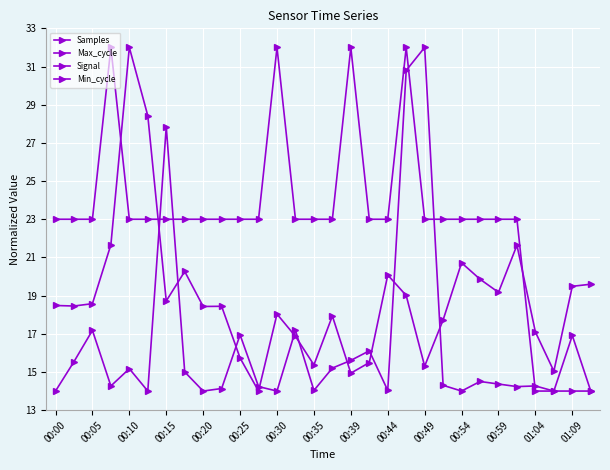

In Samples, how many points are lower than both neighbors (excluding endpoints)?

9